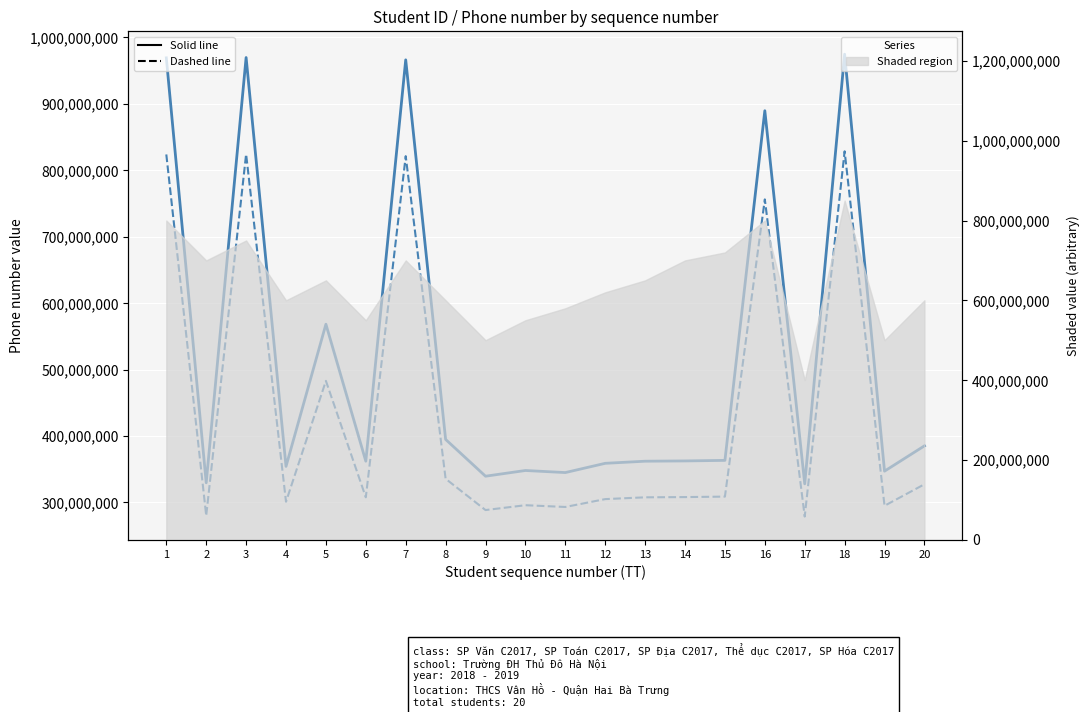

Reading right to left, extract all data points from this chart.

Phone Number: 385169160.0	347111987.0	974332536.0	328033545.0	889232809.0	363314337.0	362492528.0	362069692.0	358900019.0	344984722.0	348103115.0	339514967.0	394862571.0	965757619.0	362087985.0	568109110.0	354274458.0	969238632.0	329612108.0	968787333.0
Phone Number (scaled): 327393786.0	295045188.9	828182655.6	278828513.2	755847887.6	308817186.4	308118648.8	307759238.2	305065016.1	293237013.7	295887647.8	288587721.9	335633185.3	820893976.1	307774787.2	482892743.5	301133289.3	823852837.2	280170291.8	823469233.0